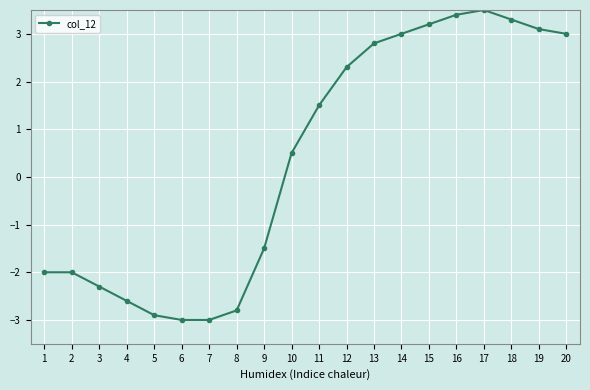

The chart shows a value of -1.5 at 8. True or false?

False